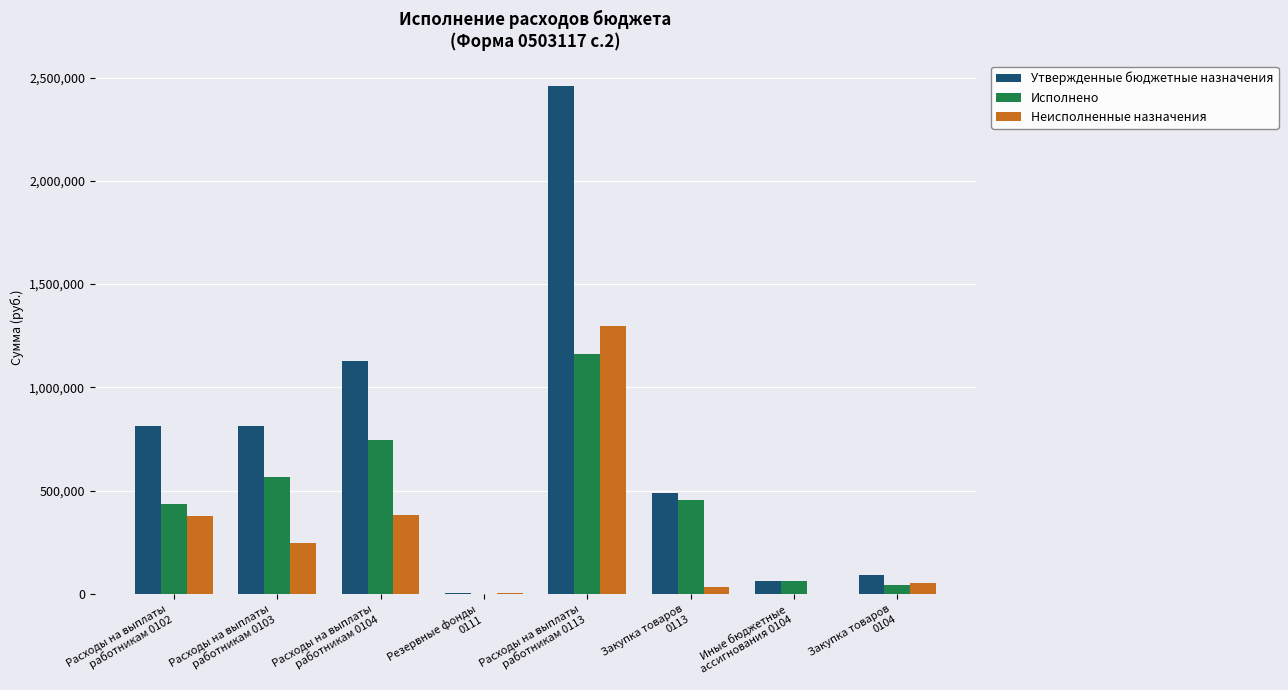

What is the maximum value shown in the chart?

2459707.7